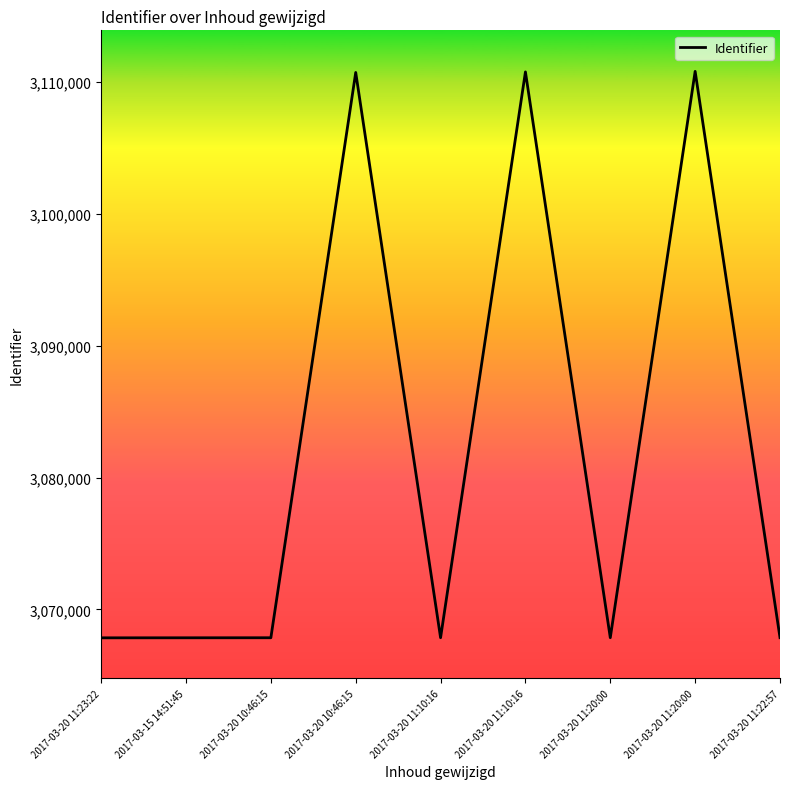

How many lines are shown in the chart?

1